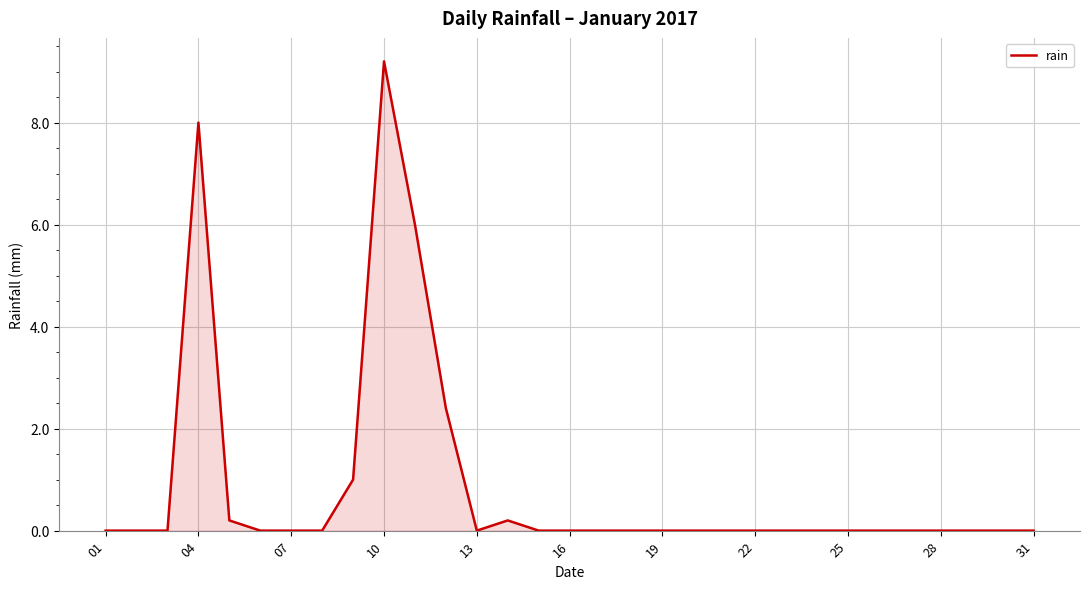

What is the greatest value displayed?

9.2